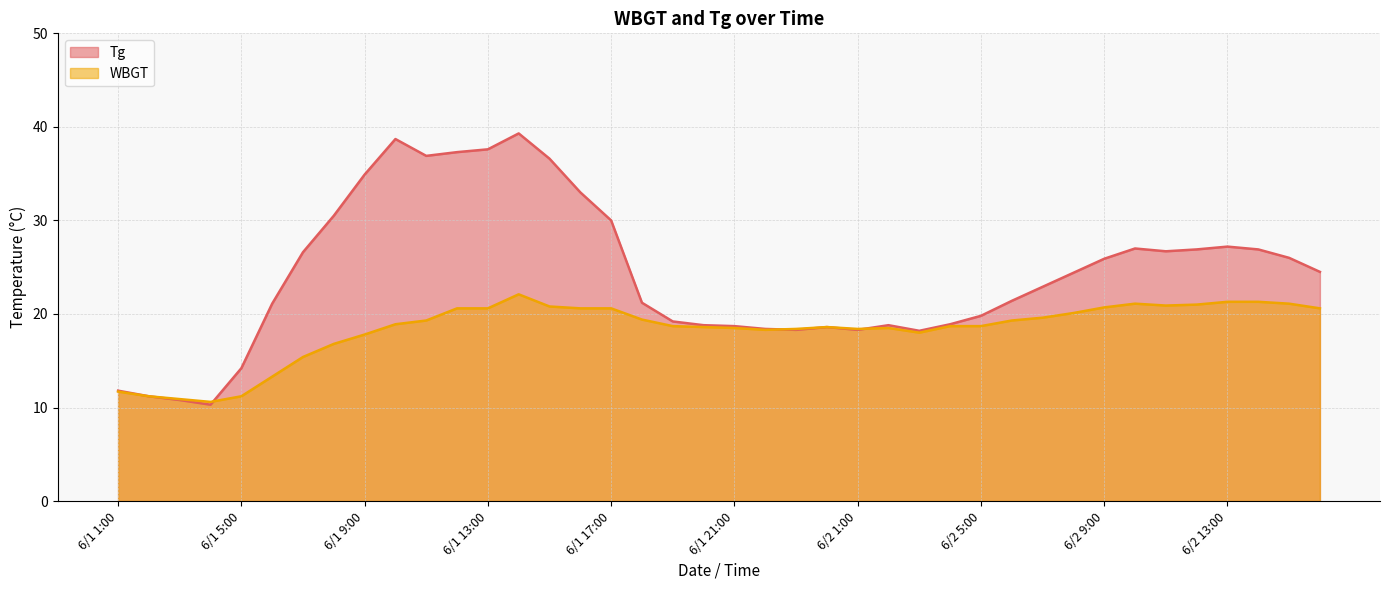

What position from the right is 6/1 5:00?

36